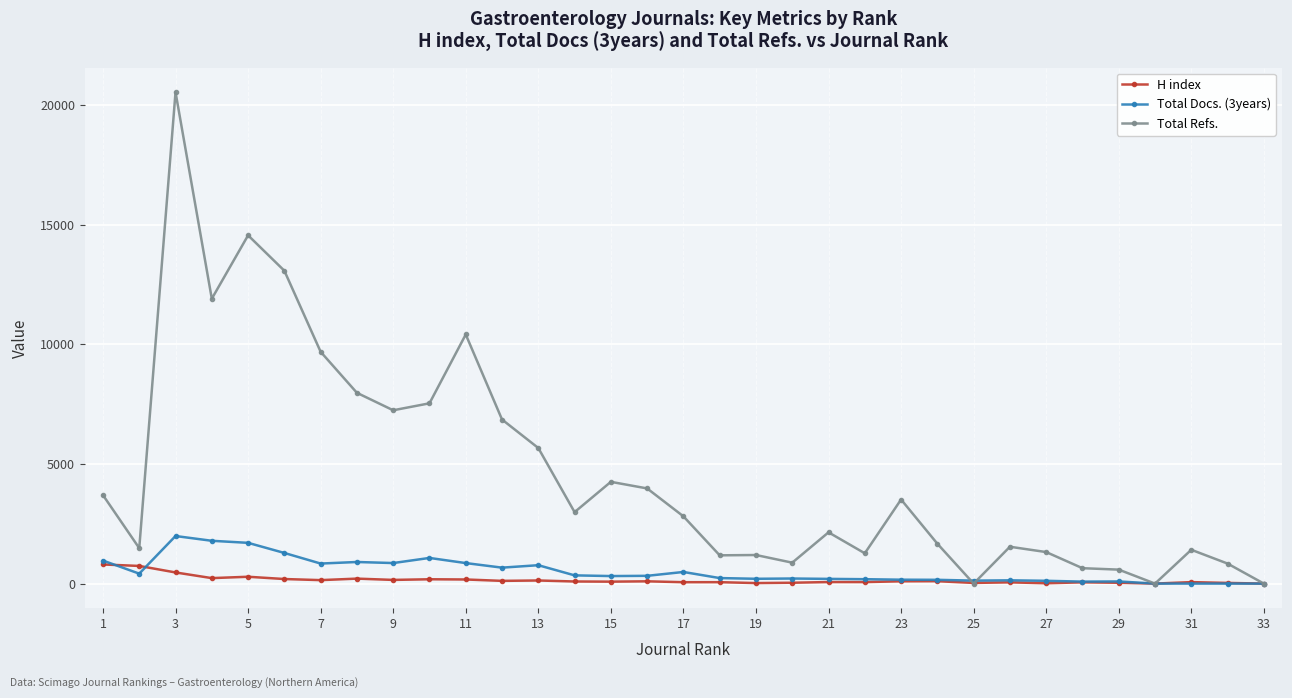

What is the maximum value shown in the chart?

20548